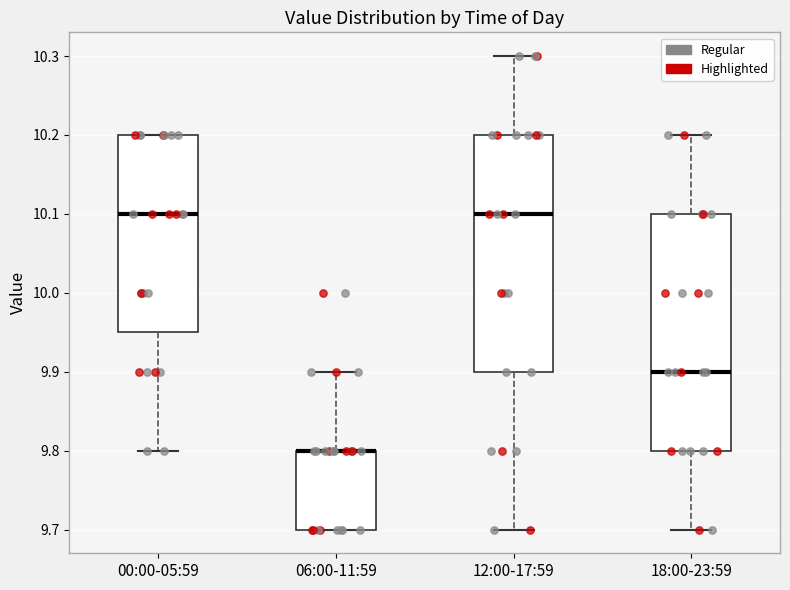

Reading left to right, read every box against the y-axis: the position of its median line, the range the box covers, and the ends of its whiskers. The values are not printed on the chart, so give them approximately, as read against the axis.

00:00-05:59: median 10.10, box 9.95 to 10.20, whiskers 9.80 to 10.20
06:00-11:59: median 9.80 (drawn on the box's upper edge), box 9.70 to 9.80, whiskers 9.70 to 9.90
12:00-17:59: median 10.10, box 9.90 to 10.20, whiskers 9.70 to 10.30
18:00-23:59: median 9.90, box 9.80 to 10.10, whiskers 9.70 to 10.20